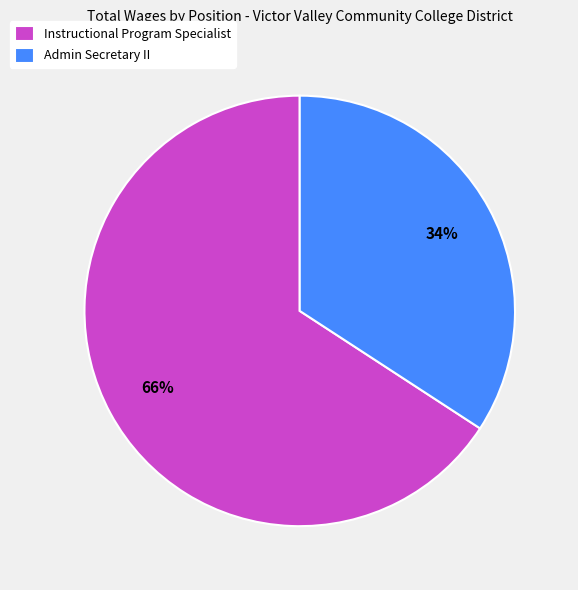

To the nearest percent, what portion does Instructional Program Specialist represent?

66%